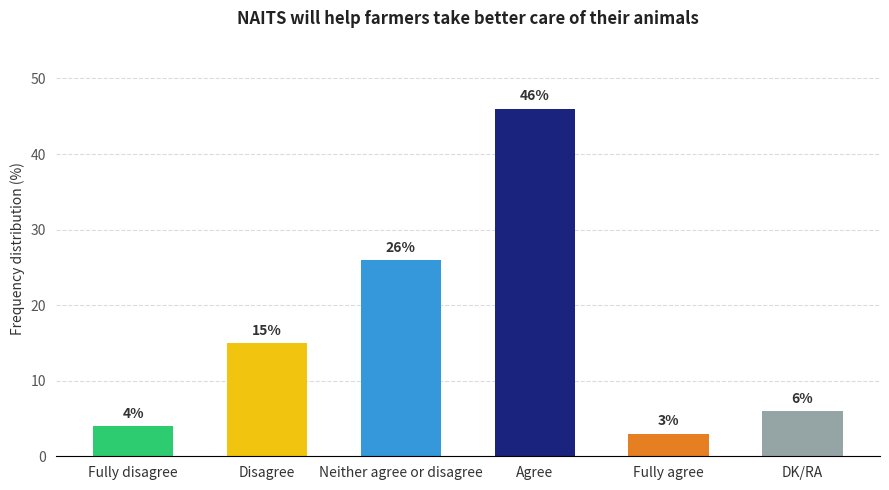

How many values are below 15?

3